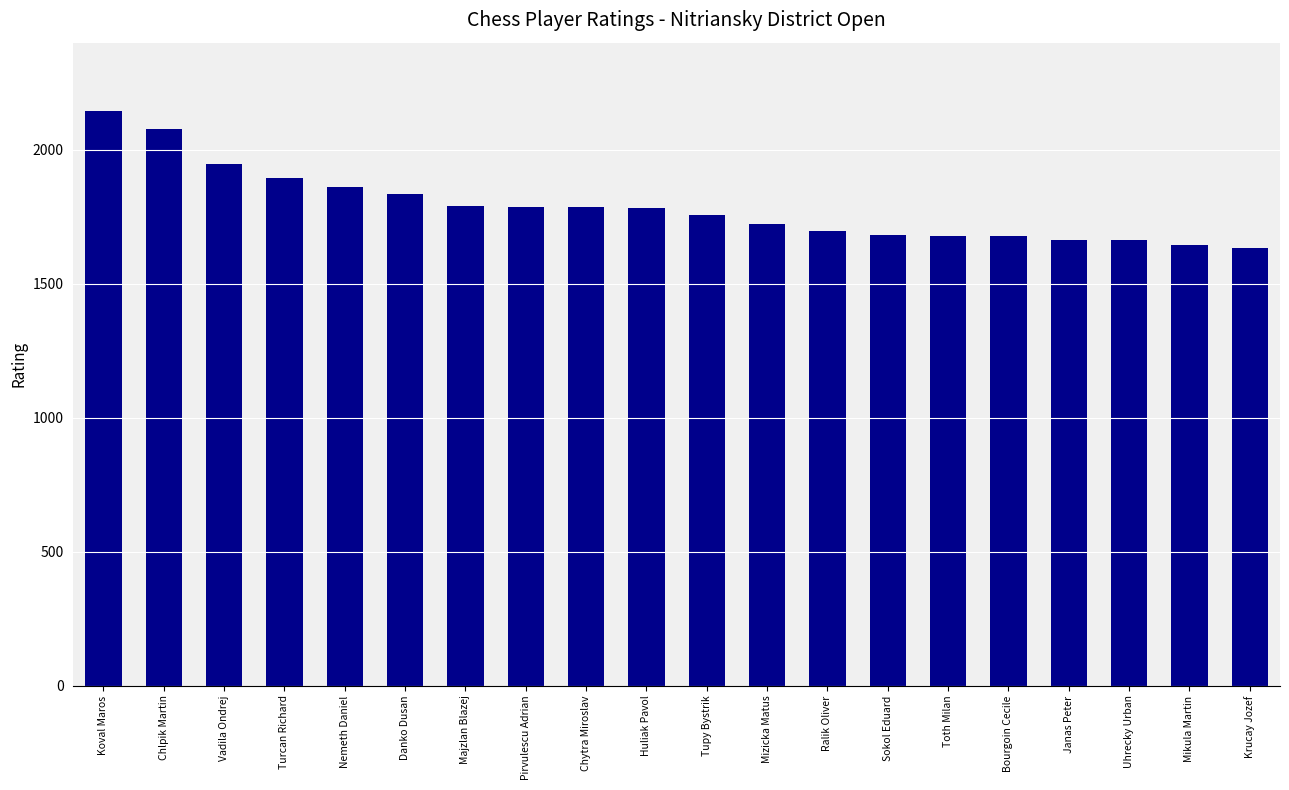

Which has a higher value, Sokol Eduard or Chytra Miroslav?

Chytra Miroslav